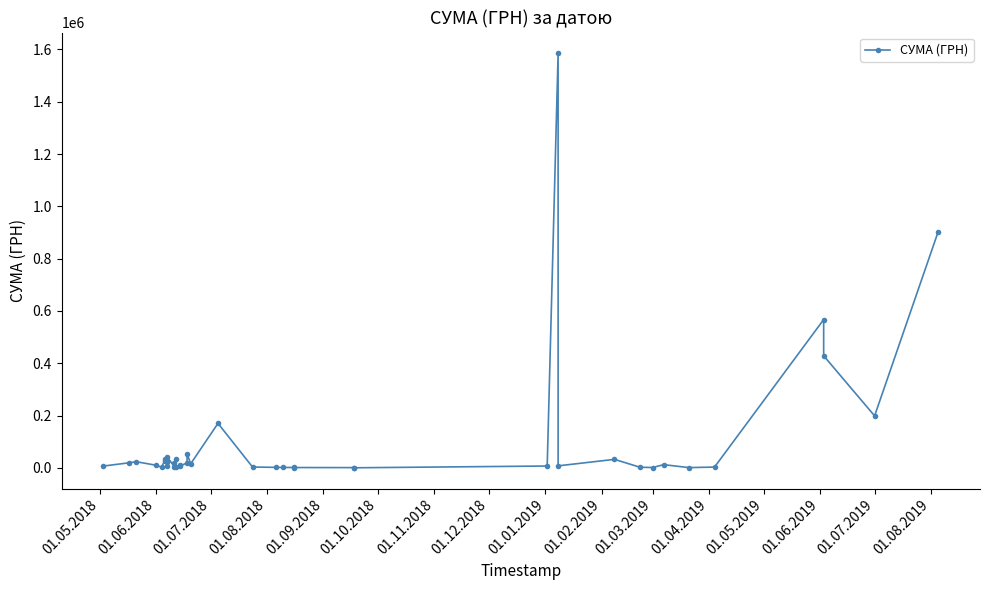

Reading left to right, what are all the values shown in this chart?

6750.0	19075.0	23400.0	9798.9	2250.0	33235.0	27560.5	21000.0	8685.0	42210.0	4497.3	18750.0	34800.0	4500.0	10030.5	7260.0	18200.0	53550.0	15480.0	169983.0	2968.4	1716.0	1320.0	1359.0	1062.1	786.0	124.8	6863.2	1585079.5	7518.0	32340.0	2182.5	1168.8	12059.9	816.0	2855.0	567012.0	428490.9	198673.2	903821.1